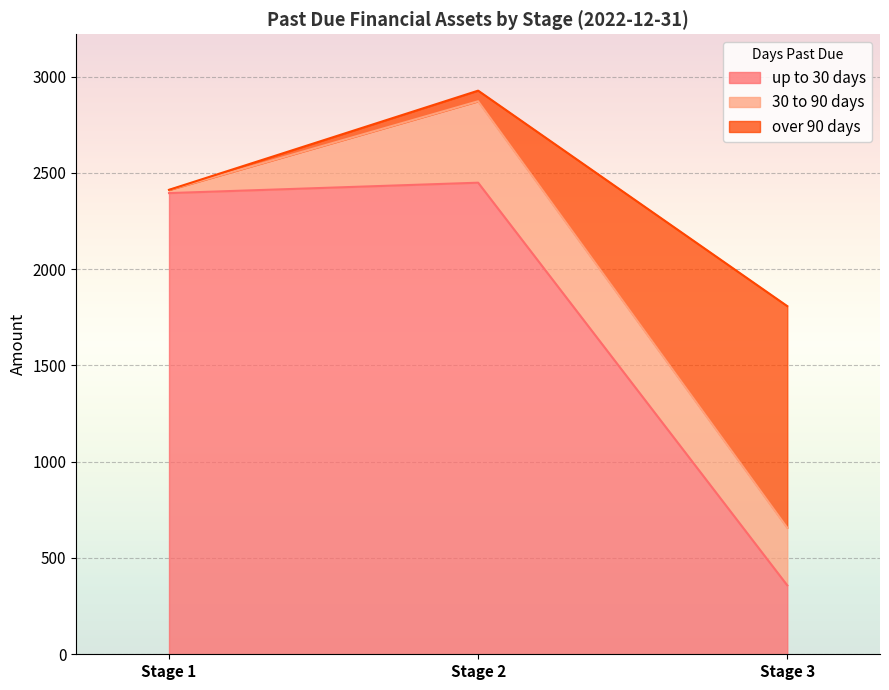

List the labels in order of over 90 days value, smallest first.

Stage 1, Stage 2, Stage 3